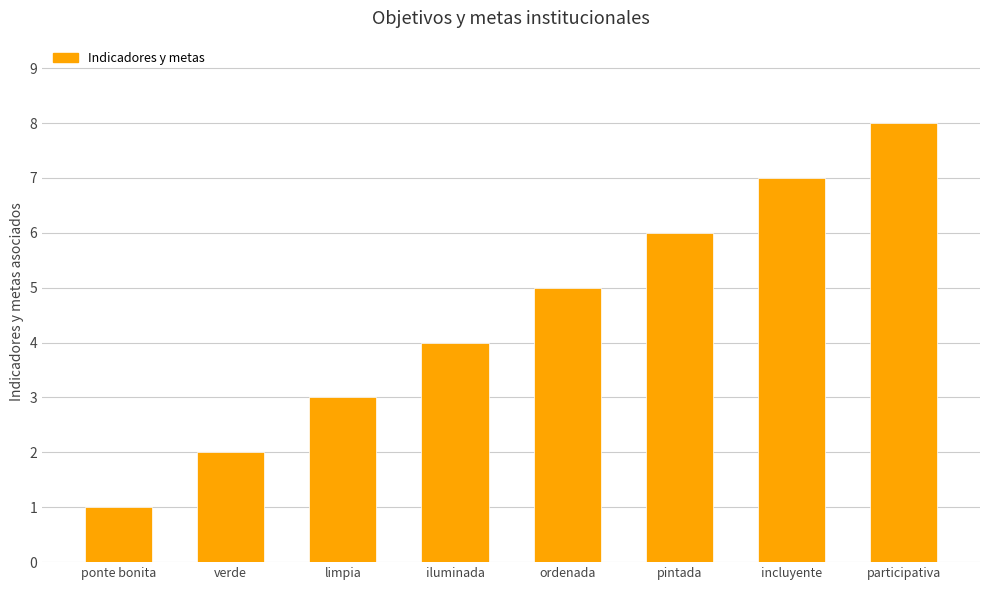

What is the label of the 5th bar from the left?

ordenada